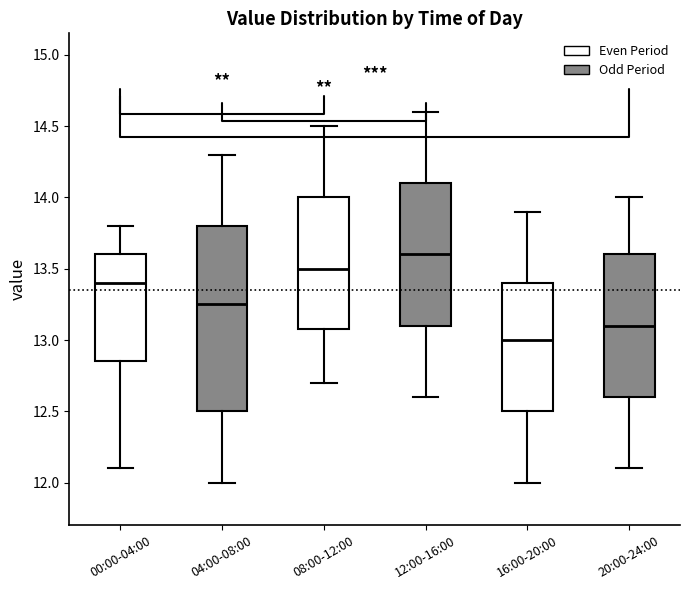

Which box's median line is the lowest?

16:00-20:00